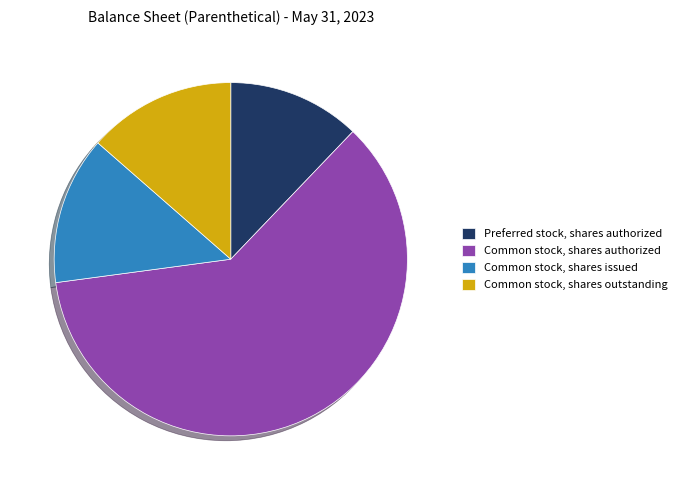

Does any single category account for the majority?

Yes